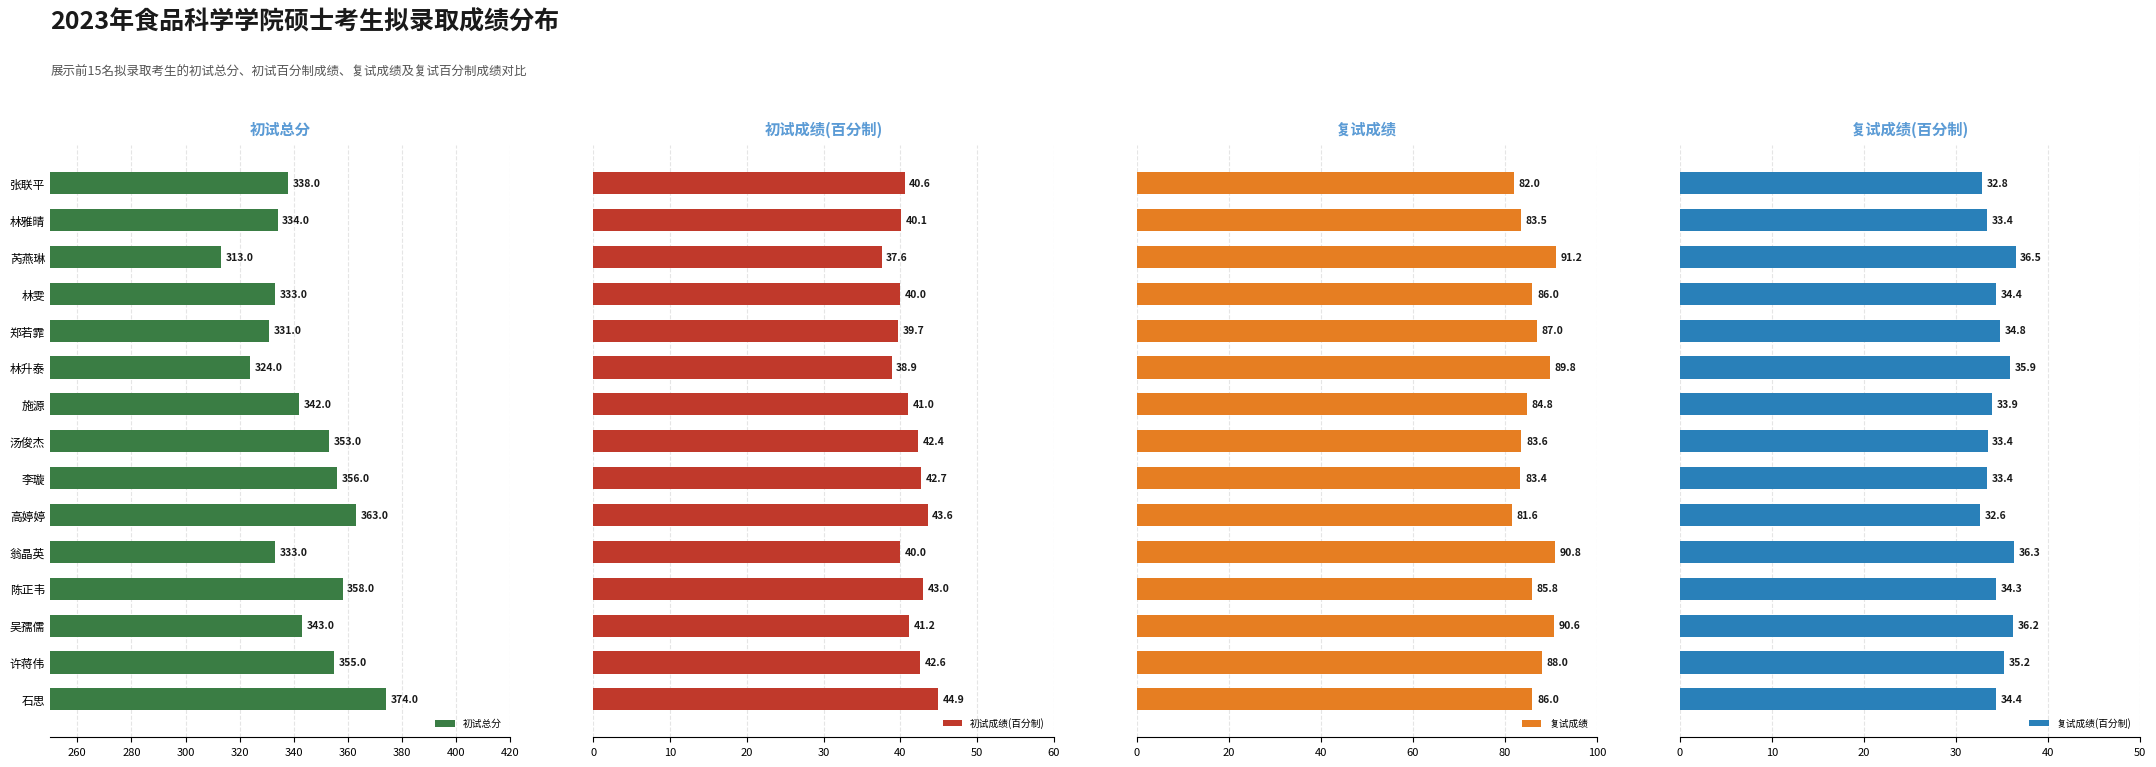

What is the lowest value of the 复试成绩(百分制) series?

32.6